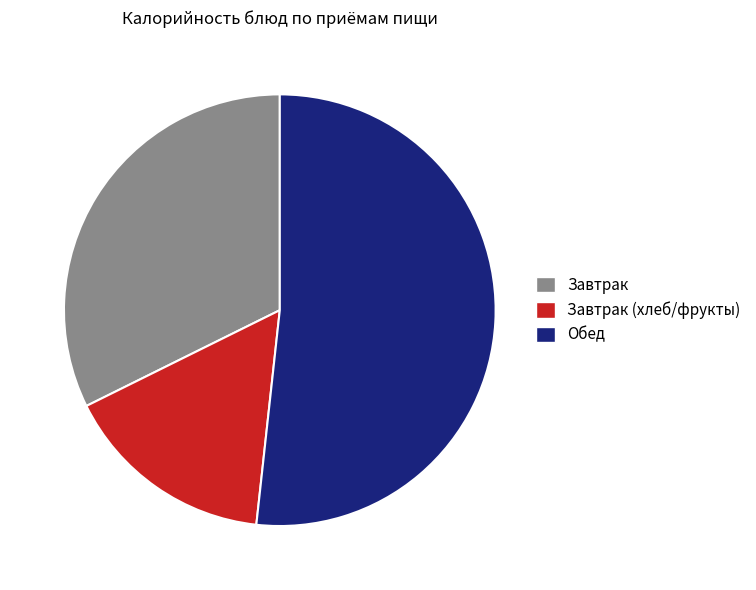

Which slice is the largest?

Обед